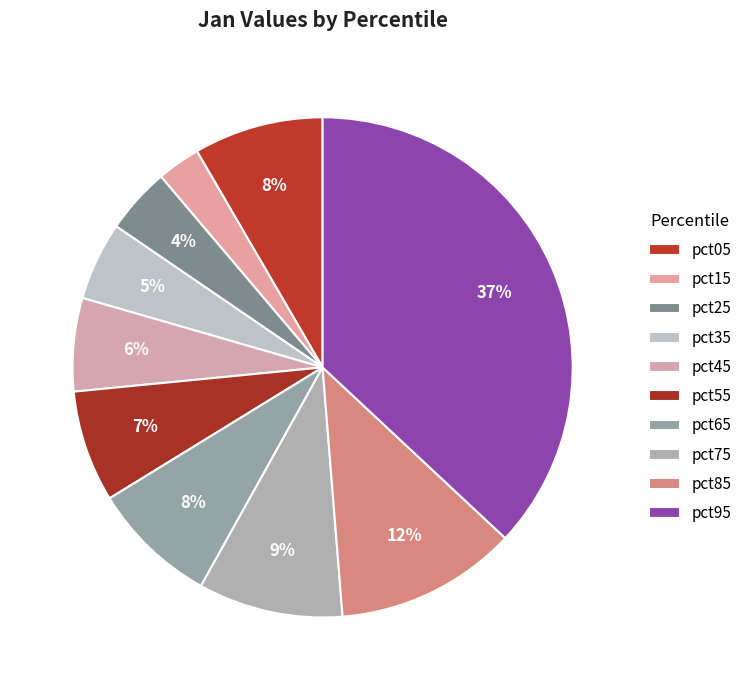

Combined, what portion of the pie is pct05 and pct45?

14.4%